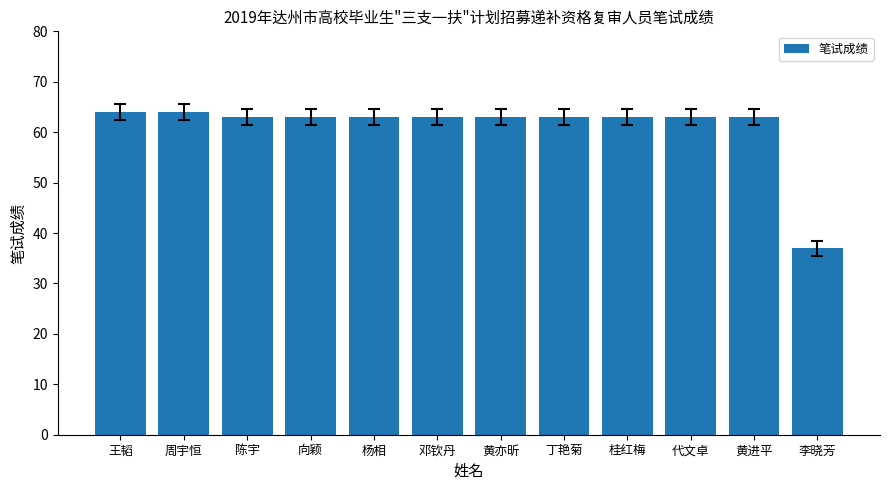

At which category does the chart reach its minimum across all series?

李晓芳